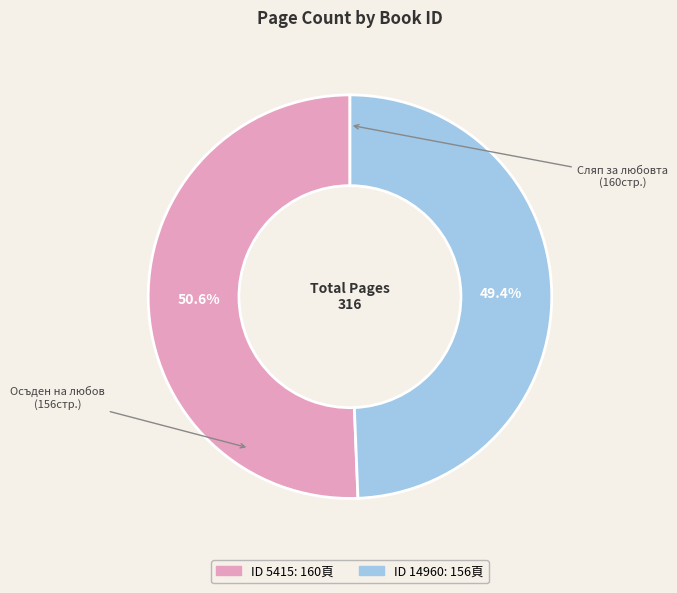

Is there a majority slice in this chart?

Yes